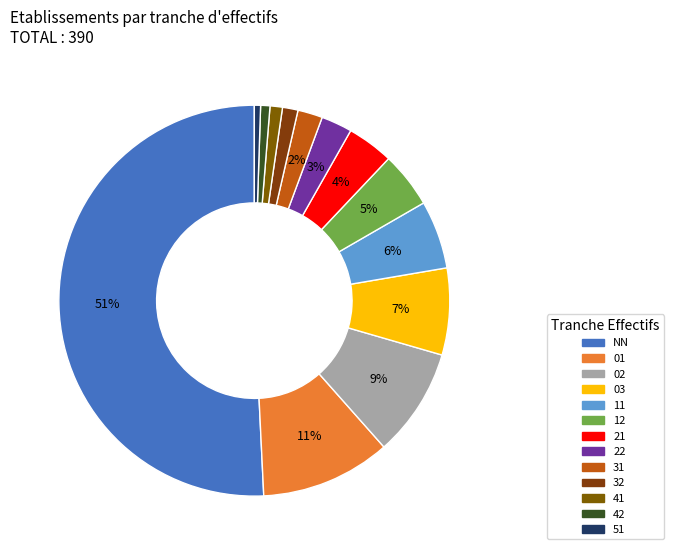

How many slices are in this pie chart?

13